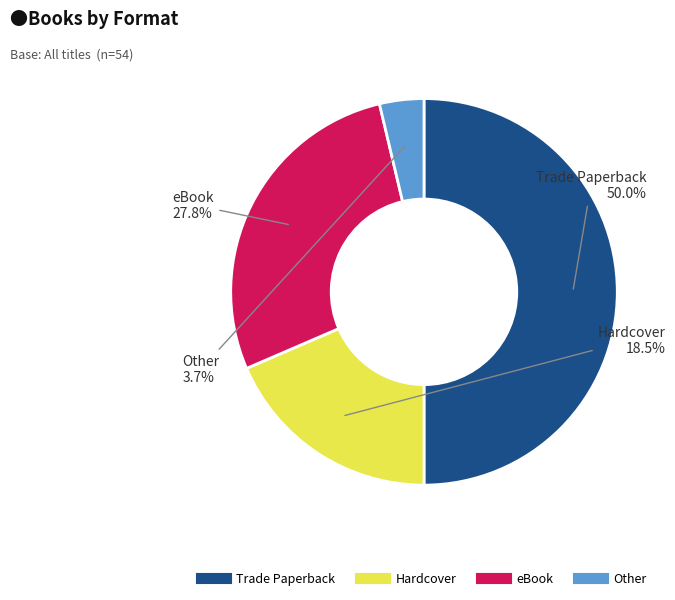

What is the ratio of the value at eBook to the value at Hardcover?

1.5